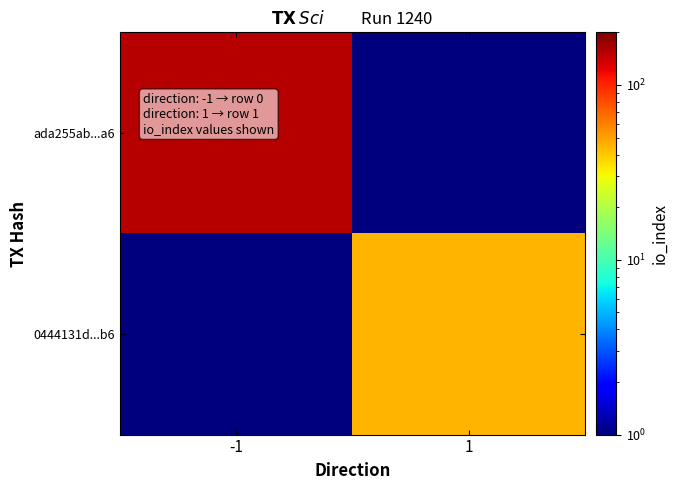

Reading left to right, what are all the values shown in this chart?

ada255ab...a6: -1=154.0	1=0.5
0444131d...b6: -1=0.5	1=45.0